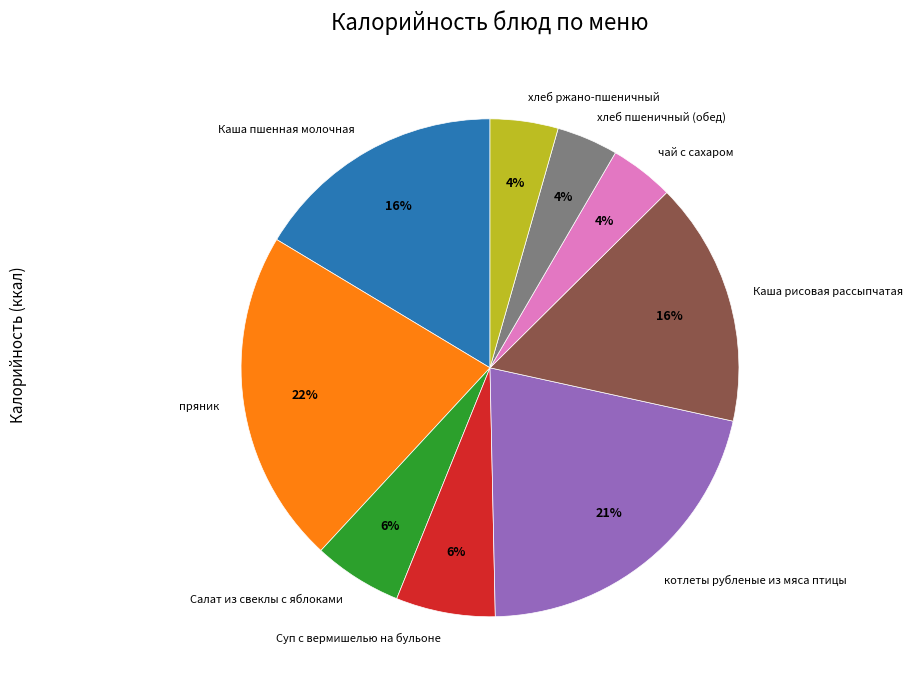

Is the sum of Салат из свеклы с яблоками and хлеб пшеничный (обед) greater than half?

No